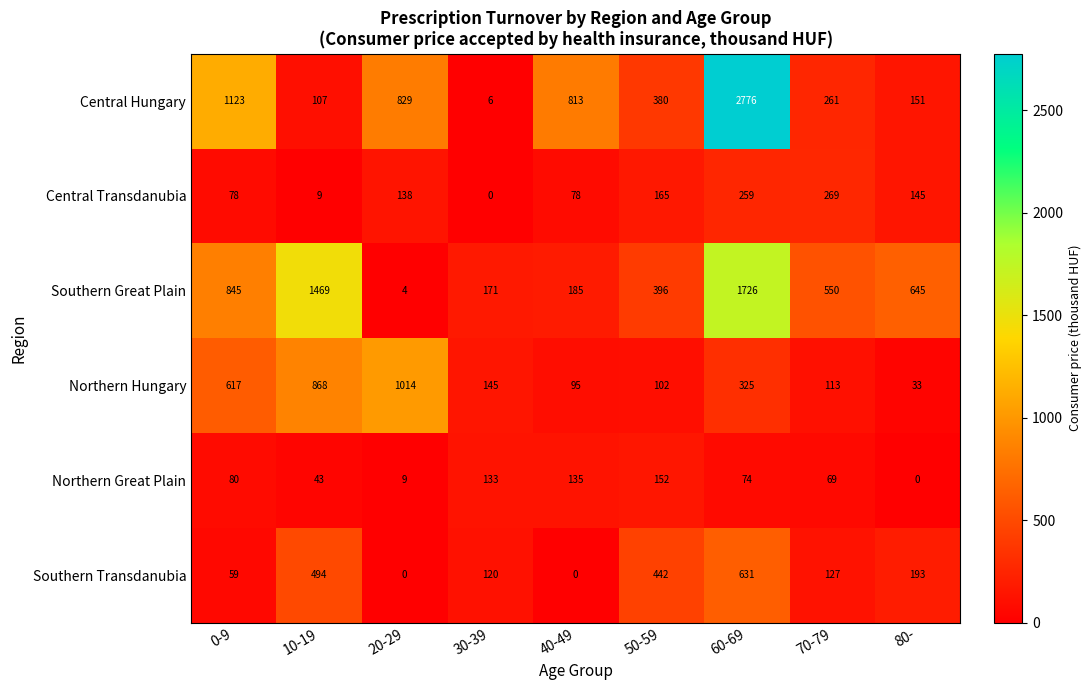

The Southern Transdanubia series shows 73 at 80-. True or false?

False